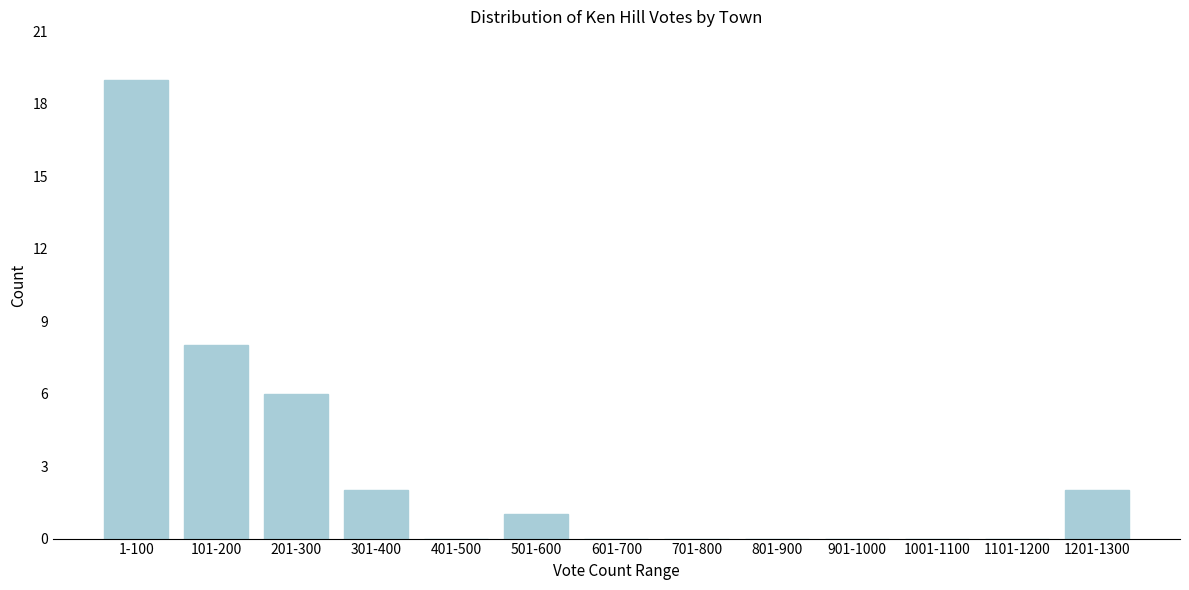

Reading right to left, transcribe all the data shown in this chart.

1201-1300=2	1101-1200=0	1001-1100=0	901-1000=0	801-900=0	701-800=0	601-700=0	501-600=1	401-500=0	301-400=2	201-300=6	101-200=8	1-100=19